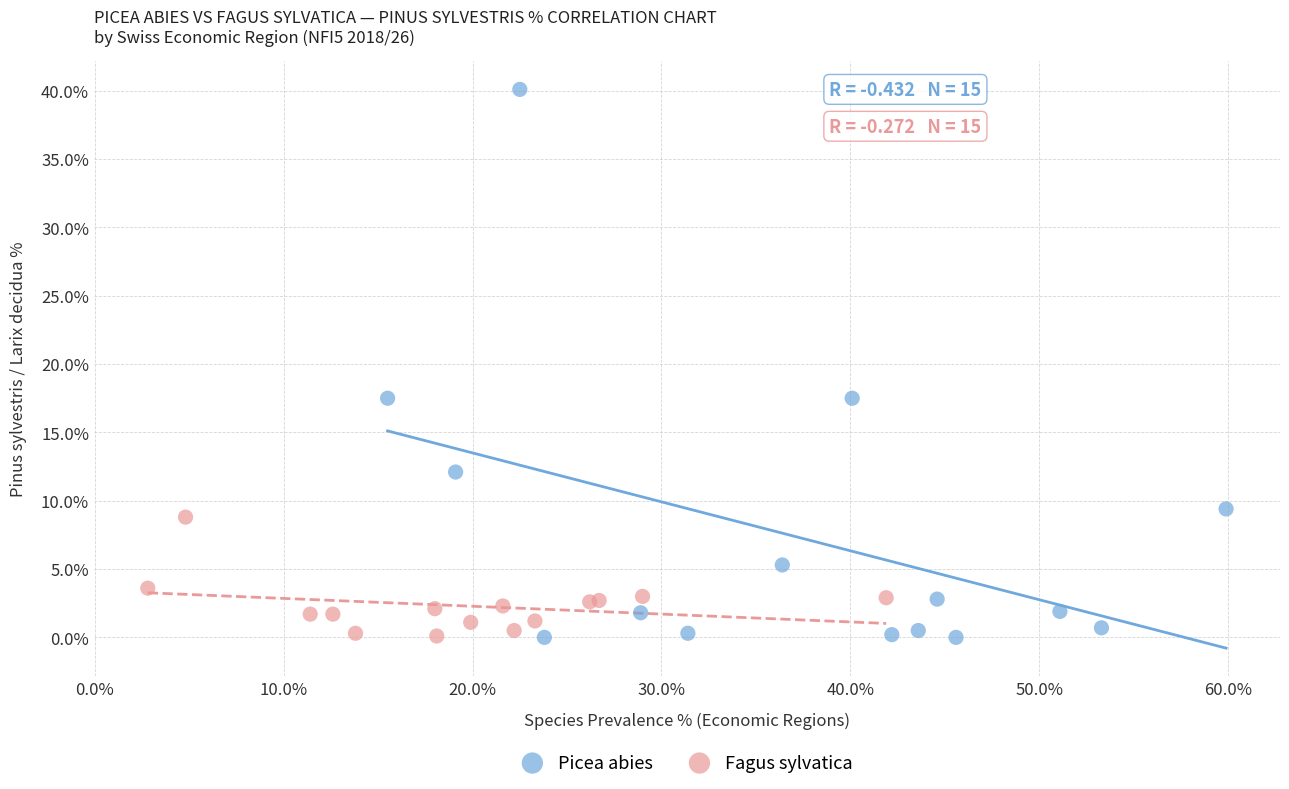

Which series has the largest Y range (max minus min)?

Picea abies